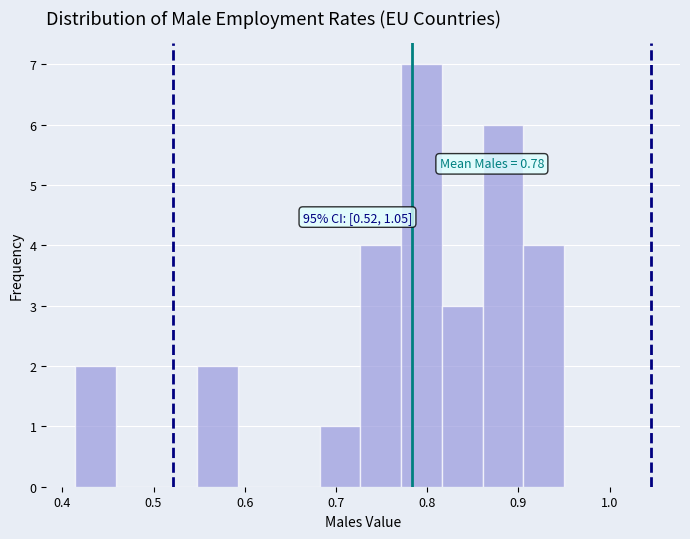

Which range on the x-axis has the tallest bar?

0.77 to 0.82